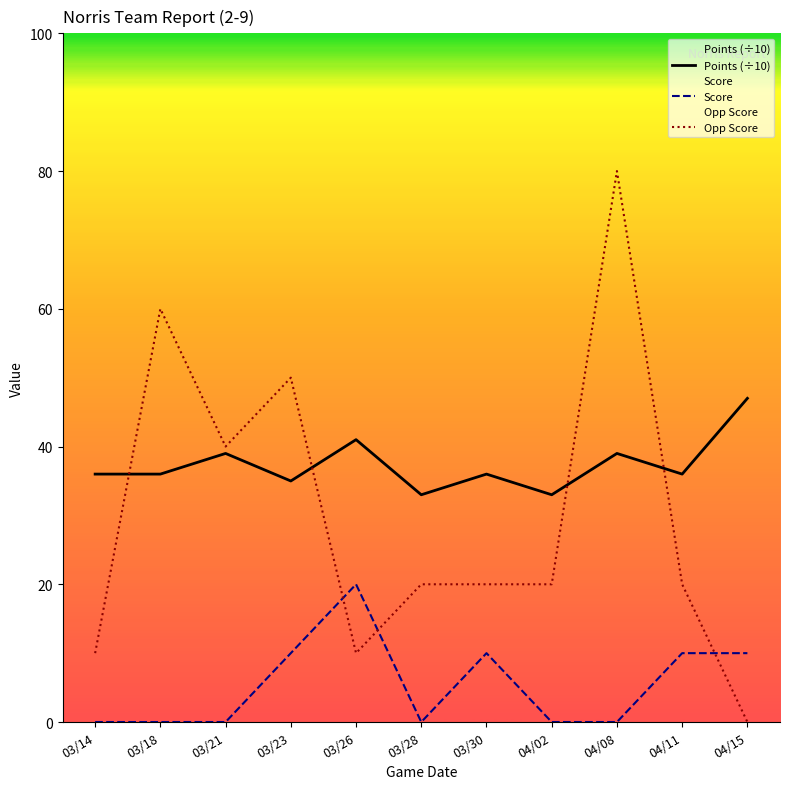

How many values in the Score series exceed 0?

5